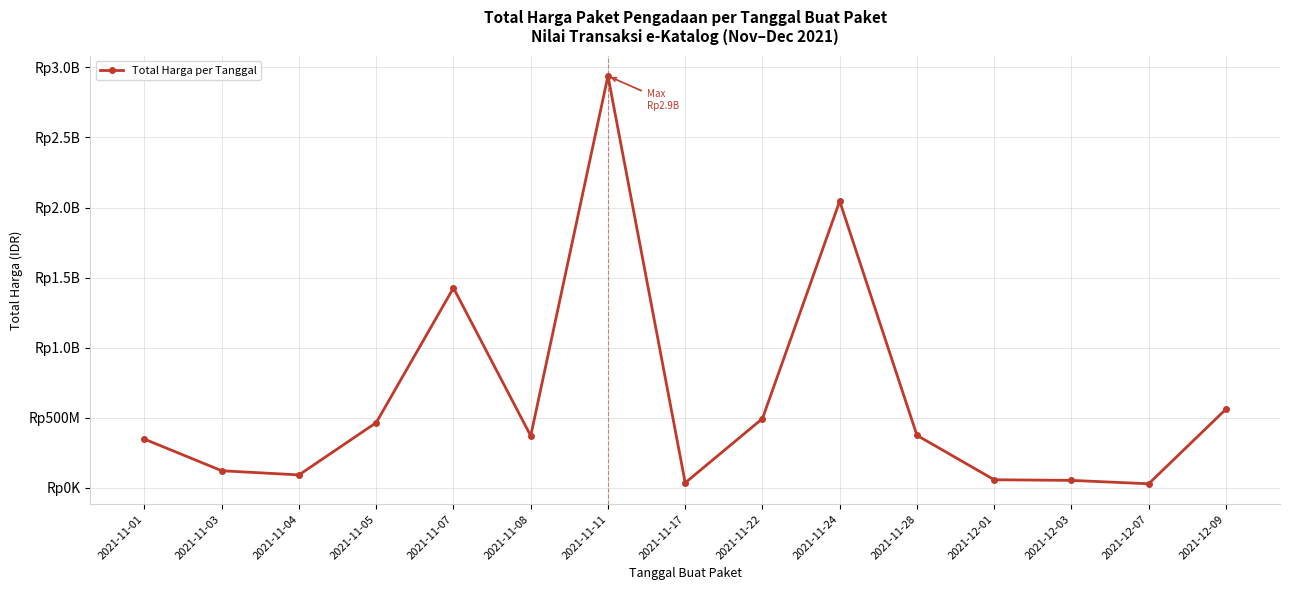

The chart shows a value of 493000000 at 2021-11-22. True or false?

True